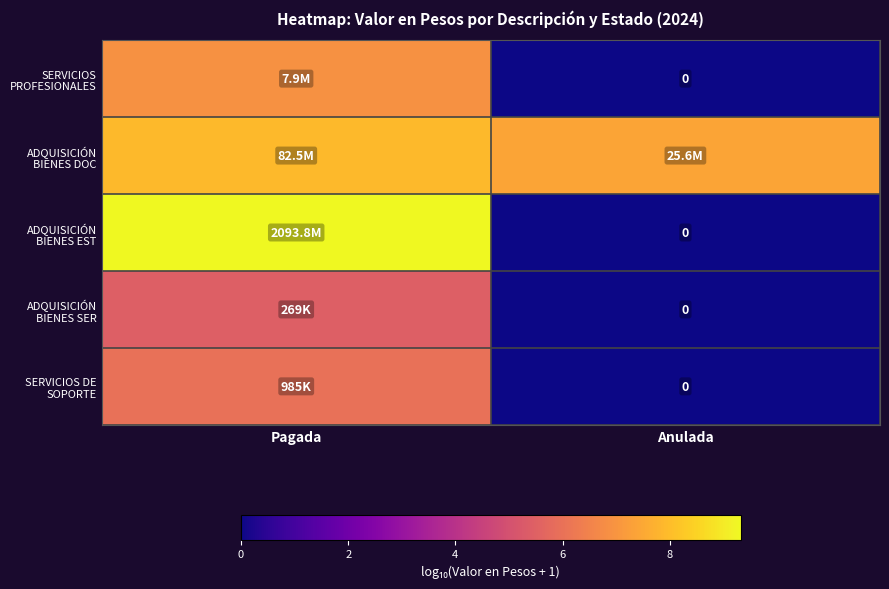

How many values in the ADQUISICIÓN BIENES SER series exceed 5?

1